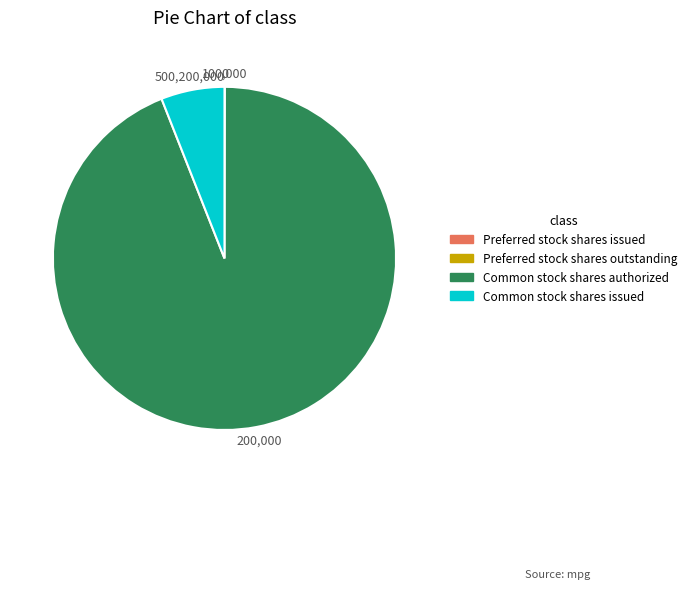

Does Common stock shares issued represent more than half of the total?

No